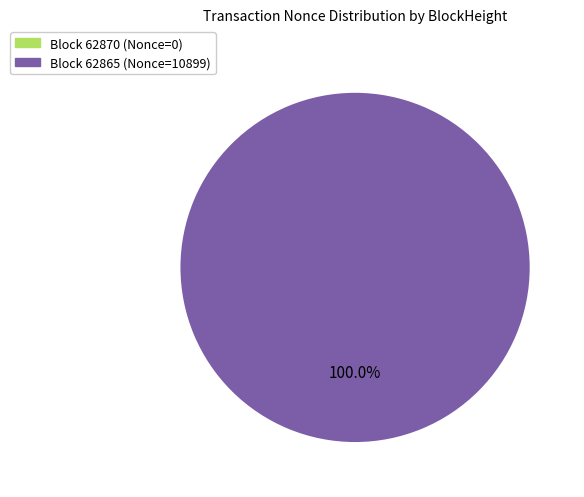

At 62870, list the series in order from smallest to largest.

Nonce, BlockHeight